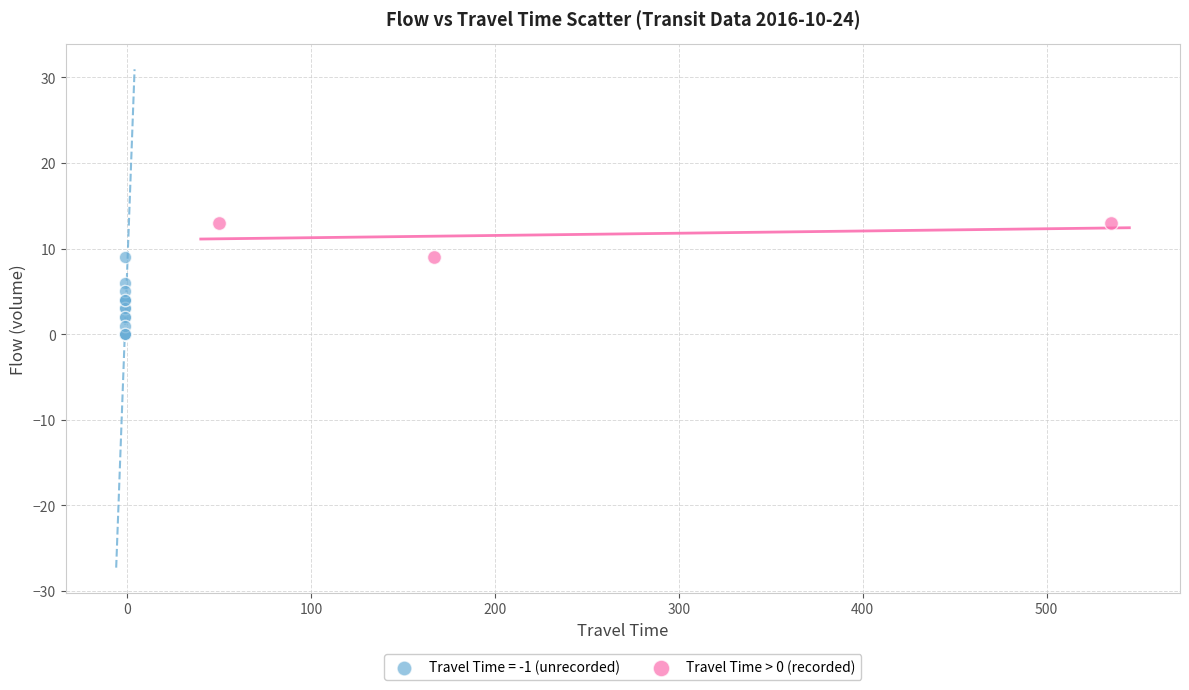

Which series contains the highest Y value?

Travel Time > 0 (recorded)